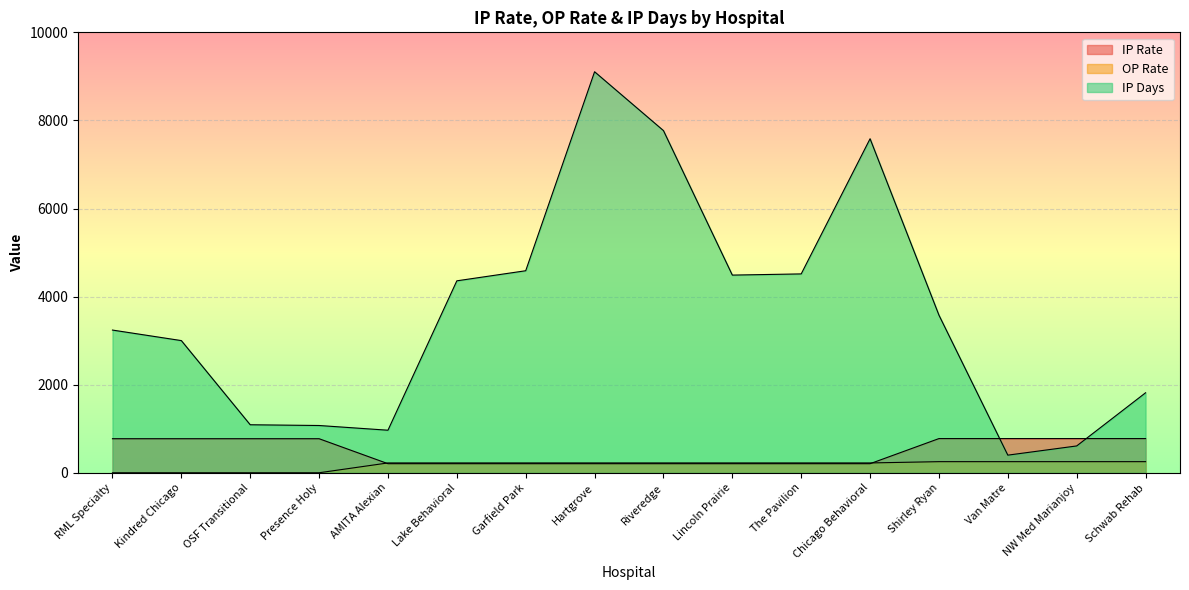

How many lines are shown in the chart?

3